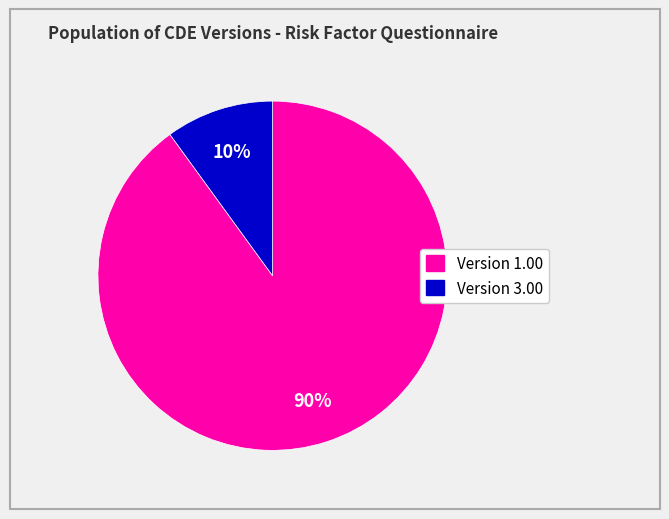

Which slice represents more than half of the pie?

Version 1.00